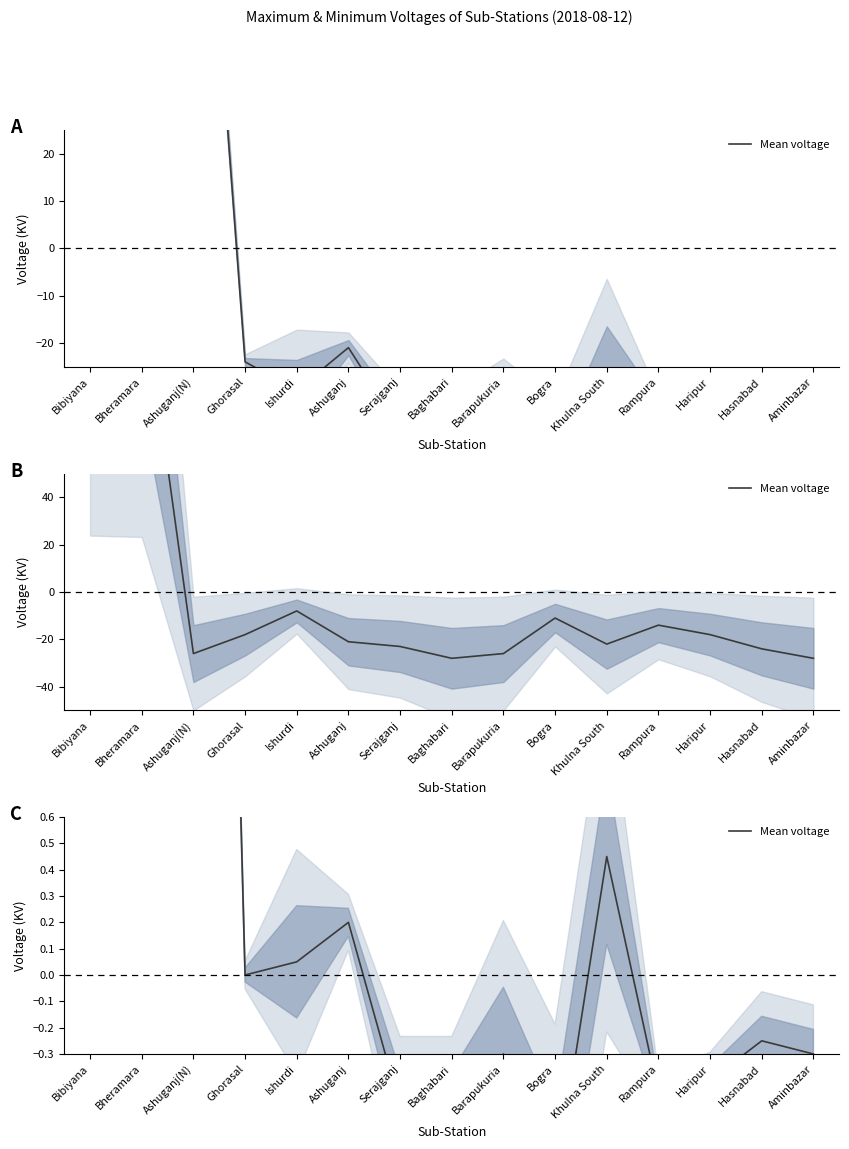

Which has a higher value, Khulna South or Haripur?

Khulna South